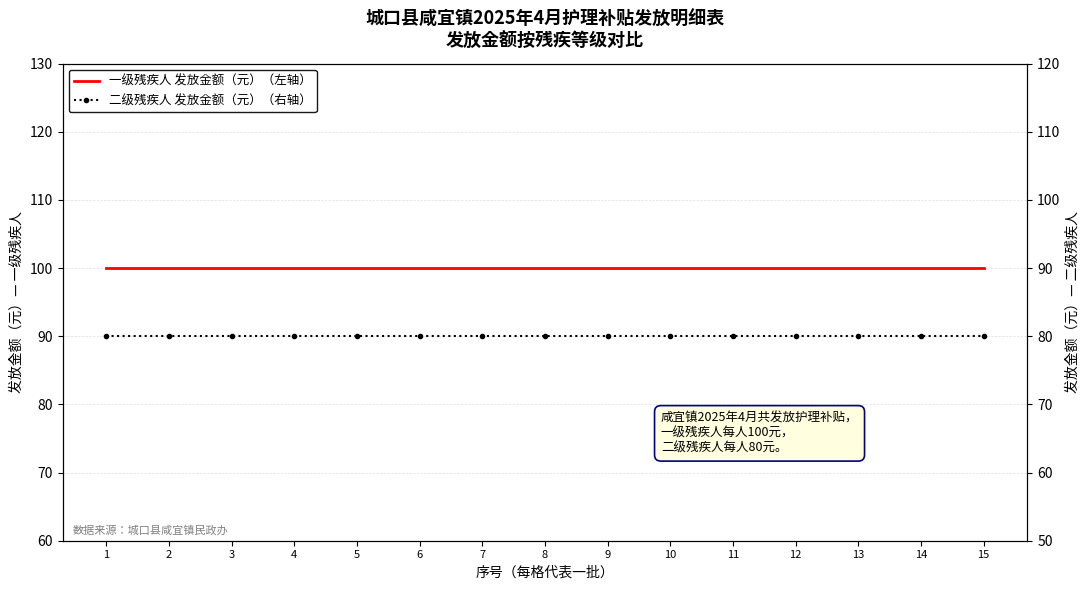

The 二级残疾人 发放金额（元）（右轴） series shows 51 at 4. True or false?

False